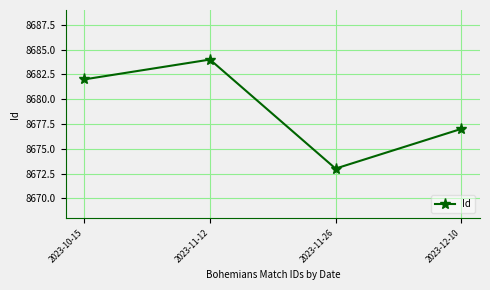

What is the approximate value at 2023-10-15?

8682